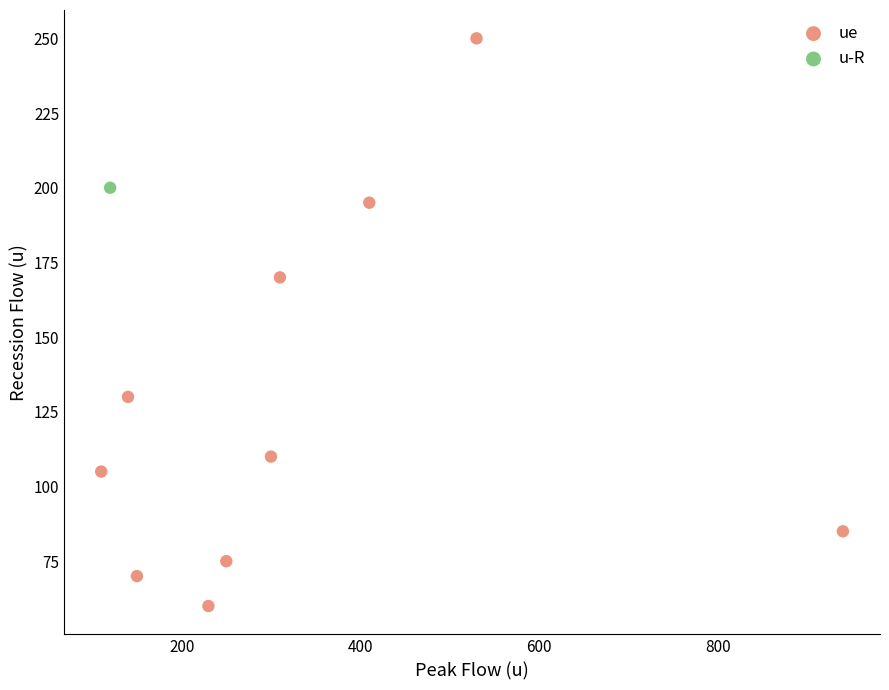

What are all the series names shown in the legend?

ue, u-R